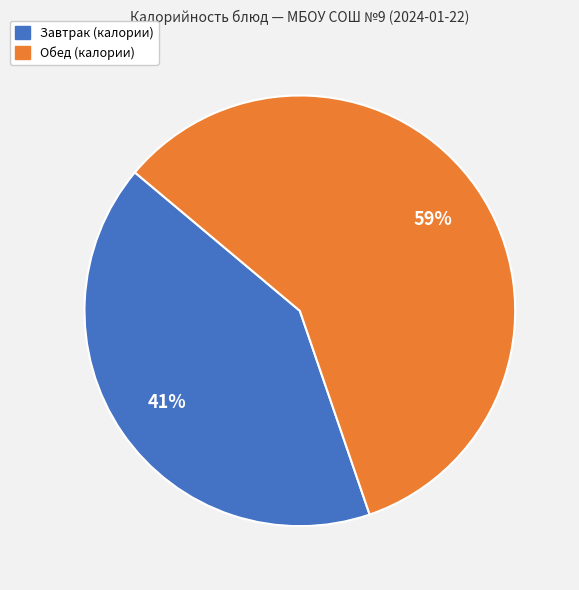

To the nearest percent, what is the average slice percentage?

50%